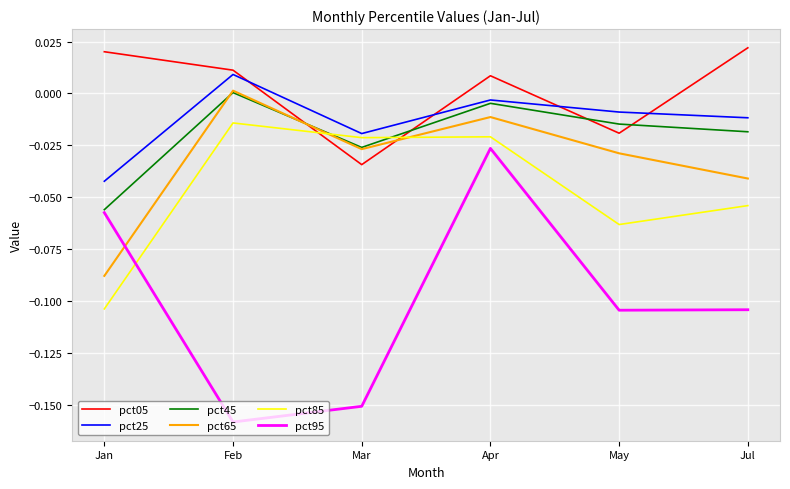

True or false: pct95 and pct25 intersect in this chart.

False